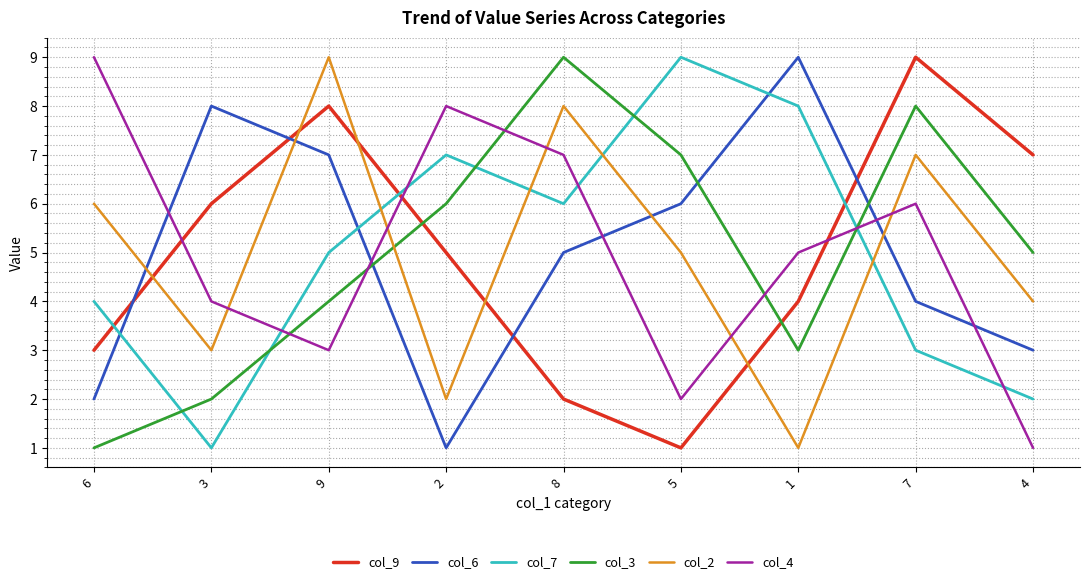

What is the minimum value for col_3?

1